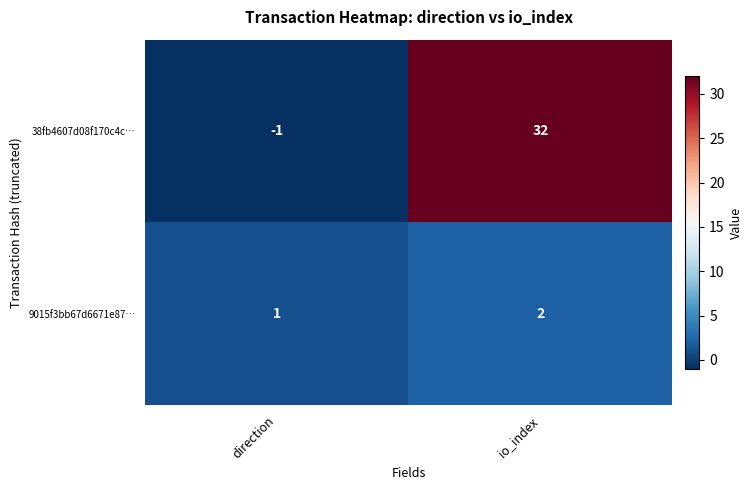

The value of 38fb4607d08f170c4c… at io_index is 32. True or false?

True